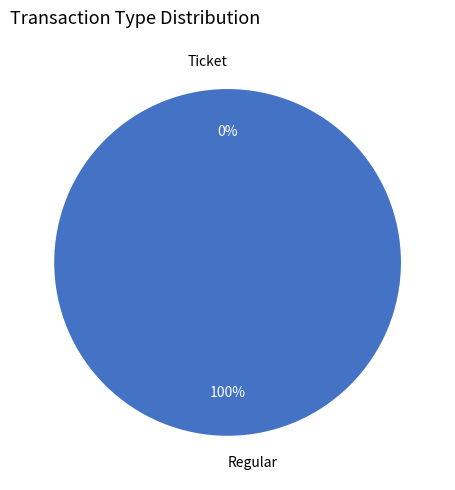

Which has a higher value, Regular or Ticket?

Regular